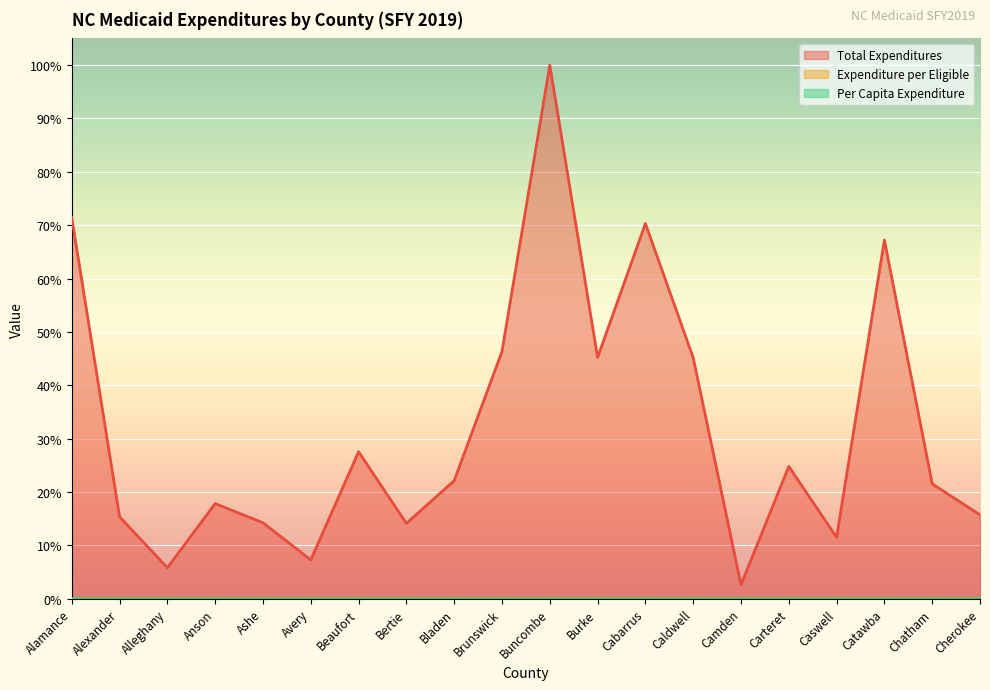

What are all the series names shown in the legend?

Total Expenditures, Expenditure per Eligible, Per Capita Expenditure